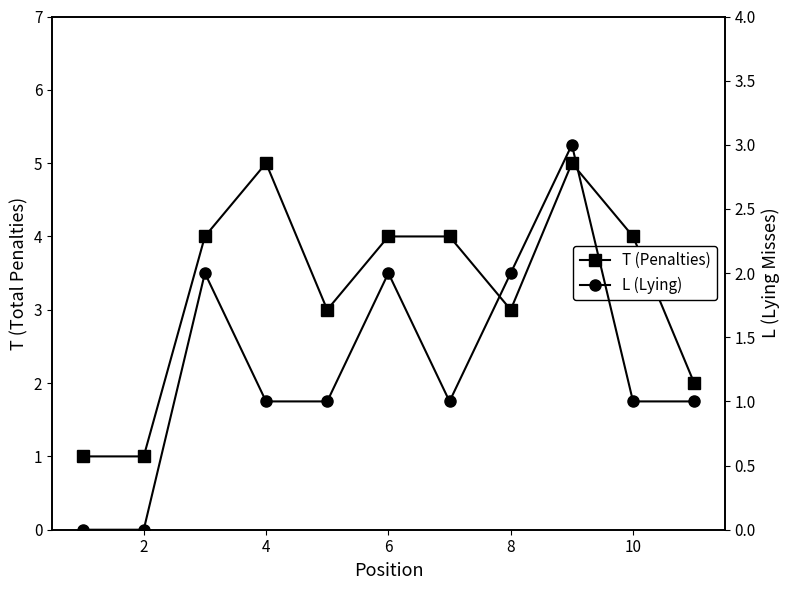

How many interior local peaks does the L (Lying) series have?

3